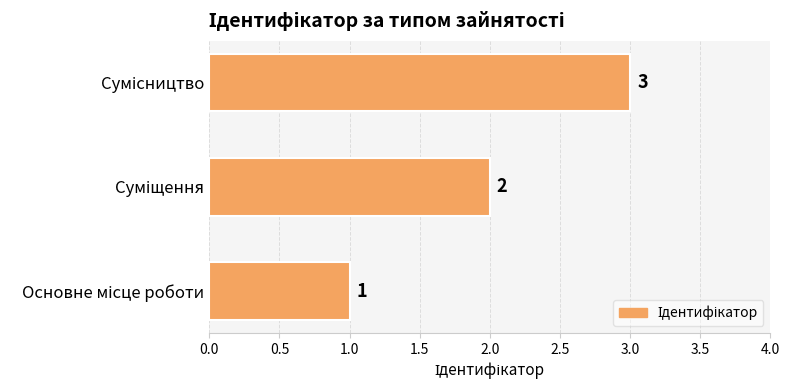

Does the chart contain stacked bars?

No